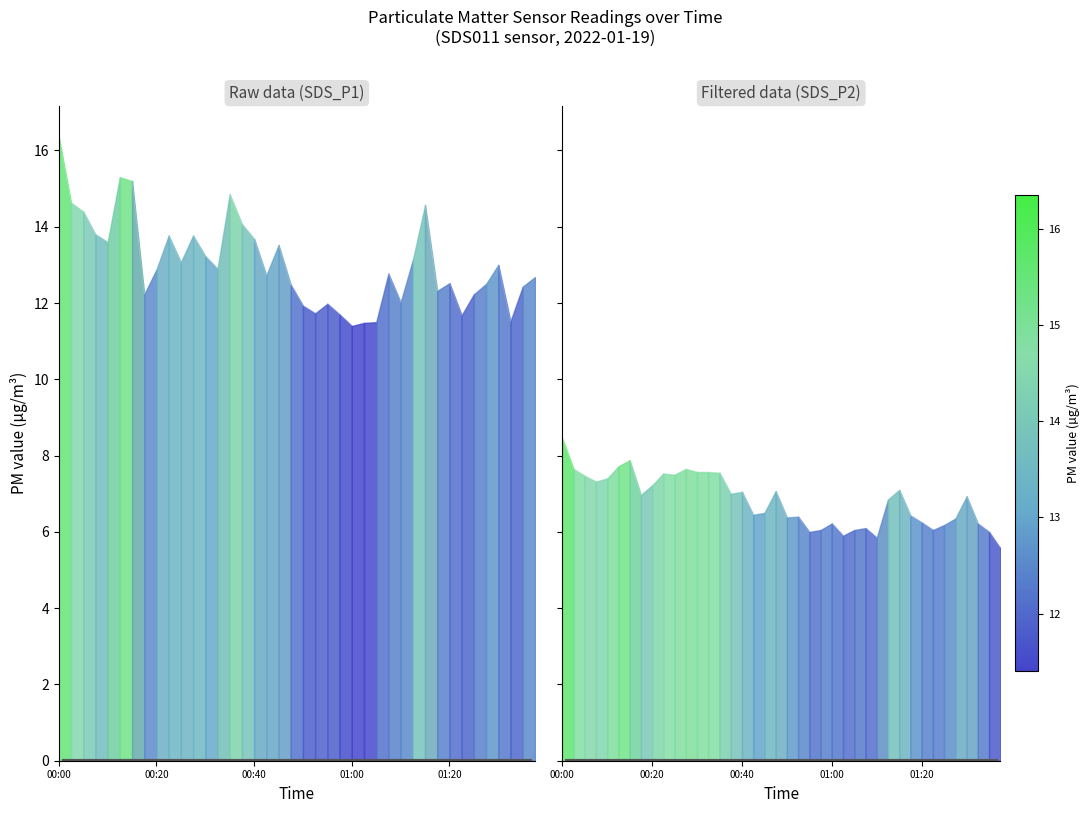

Between 00:07 and 00:22, which series saw the biggest shift?

SDS_P2